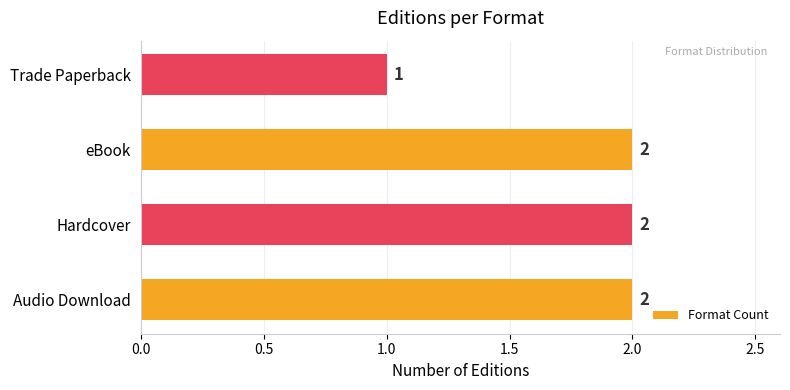

Count the values in the range 2 to 3.

3